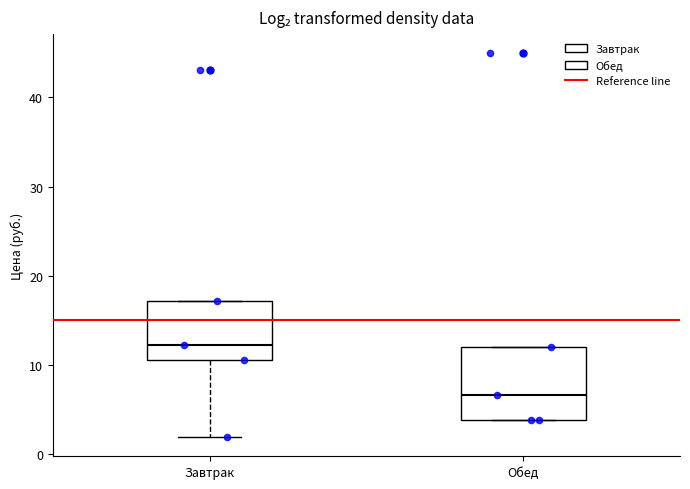

Reading left to right, transcribe this box plot: for each box, give where its median line is, the range the box spans, and where its two whiskers end, as read against the y-axis. The values are not printed on the chart, so give them approximately, as read against the axis.

Завтрак: median 12, box 11 to 17, whiskers 2 to 17
Обед: median 7, box 4 to 12, whiskers 4 to 12